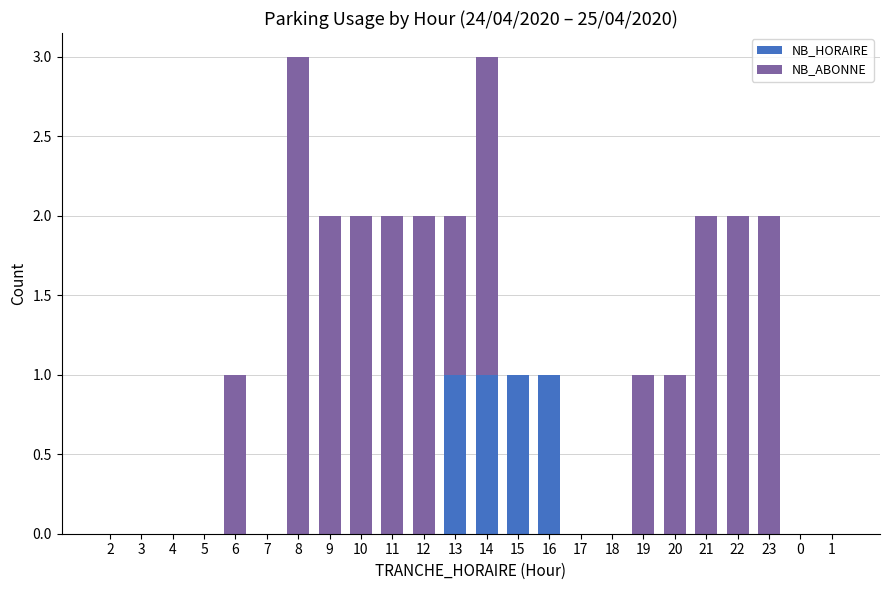

What is the total value across all series at 14?

3